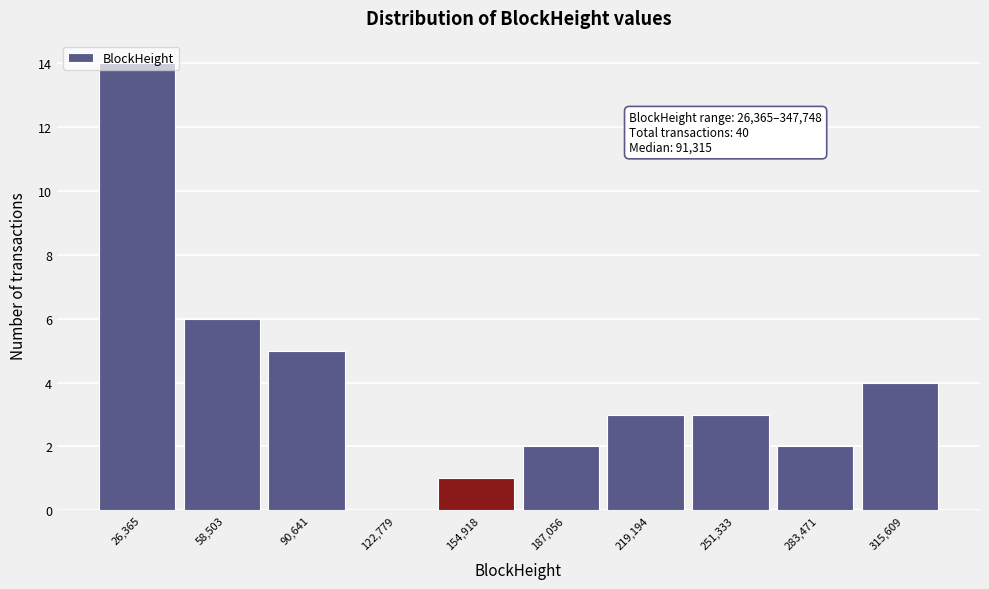

True or false: the data shows 0 at 122,779.

True